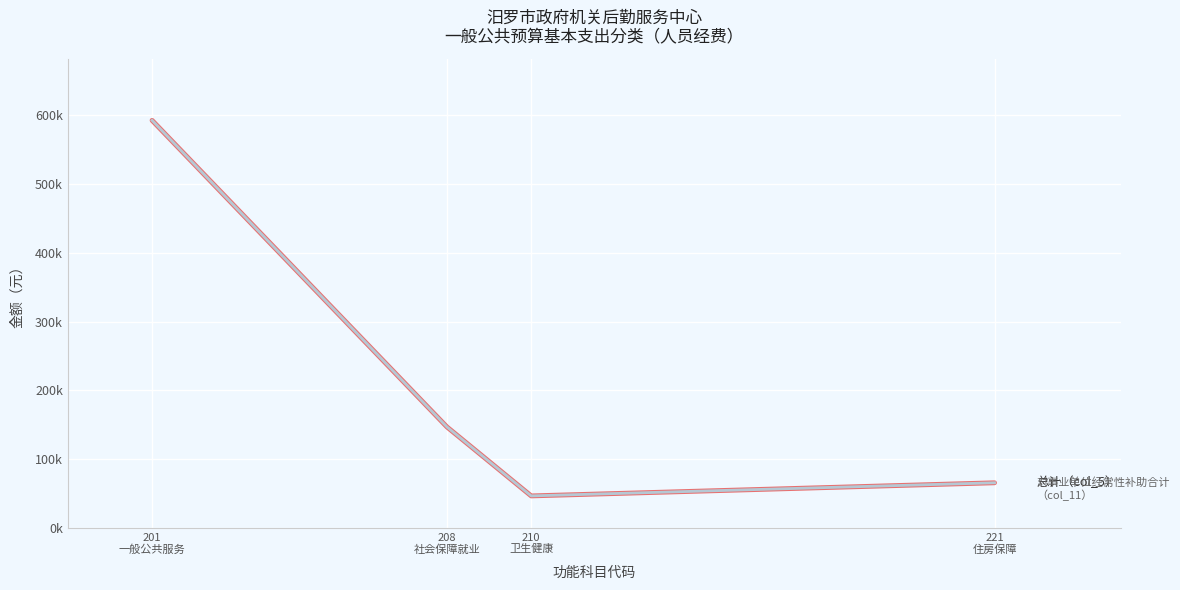

What is the label of the 3rd point from the left?

210
卫生健康